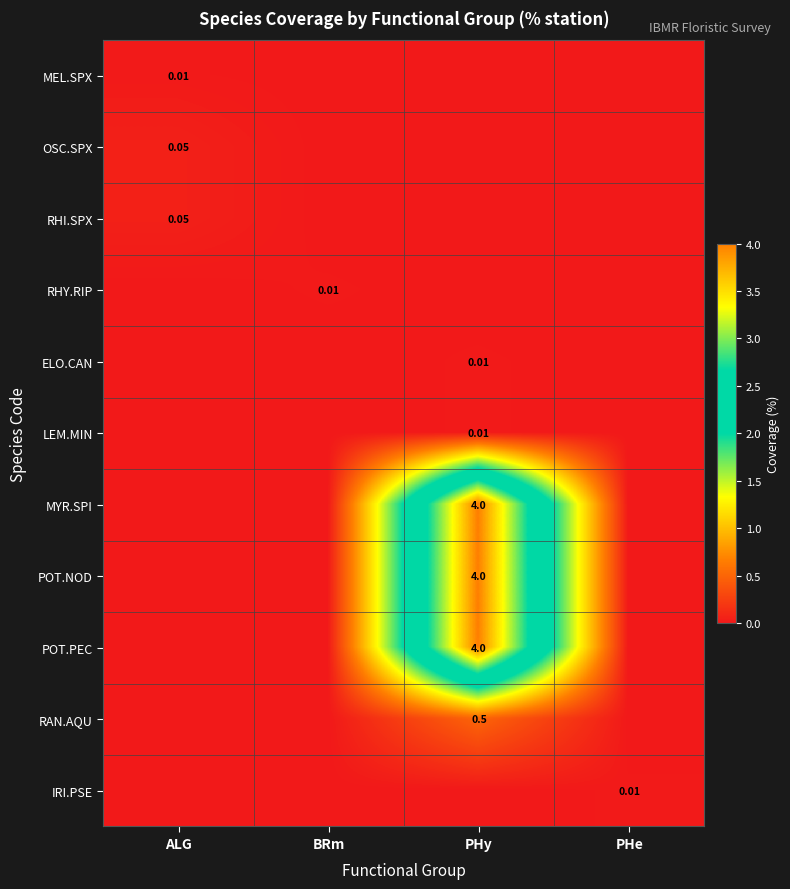

Which series has the largest total across all categories?

MYR.SPI